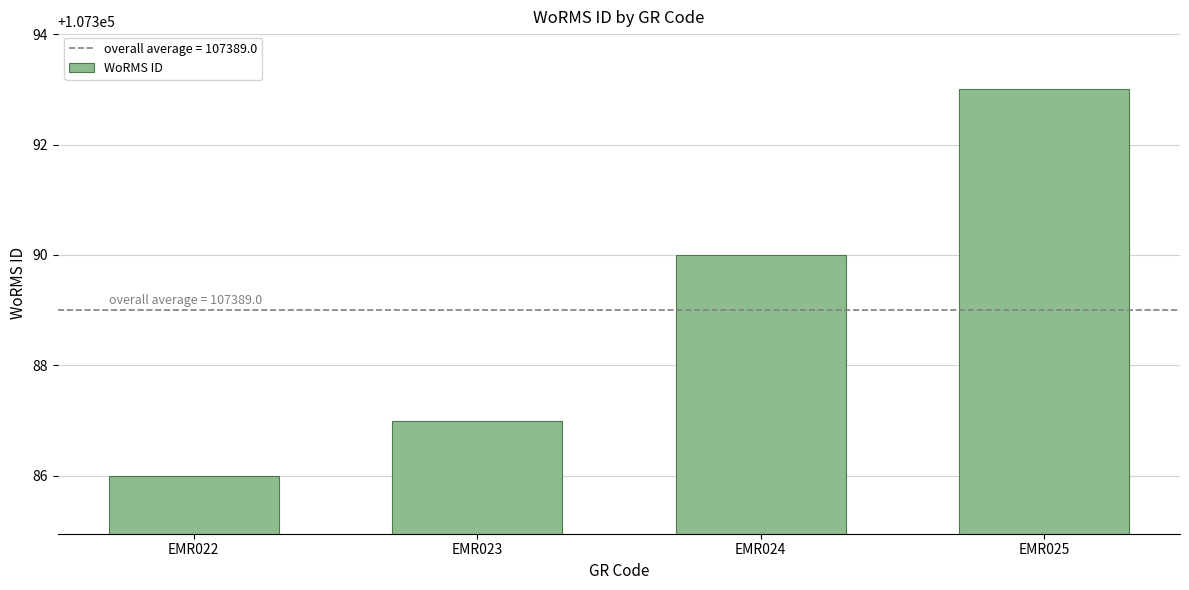

How many bars are there in total?

4